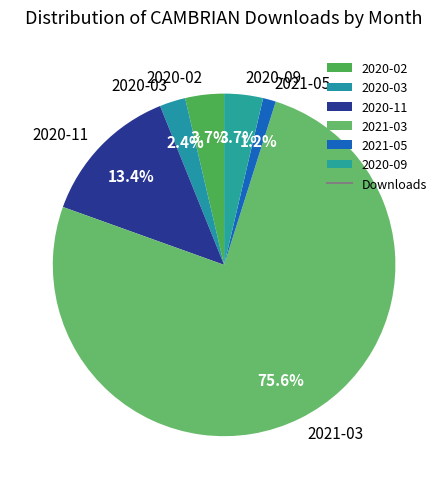

To the nearest percent, what is the combined percentage of 2021-03 and 2020-09?

79%